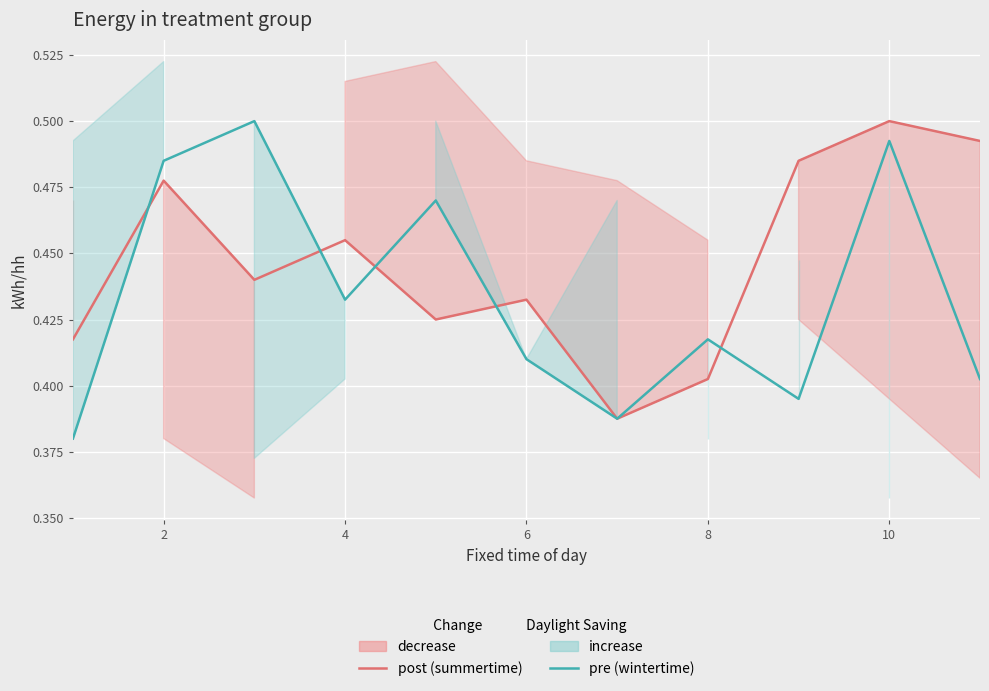

How many times do post (summertime) and pre (wintertime) cross each other?

5